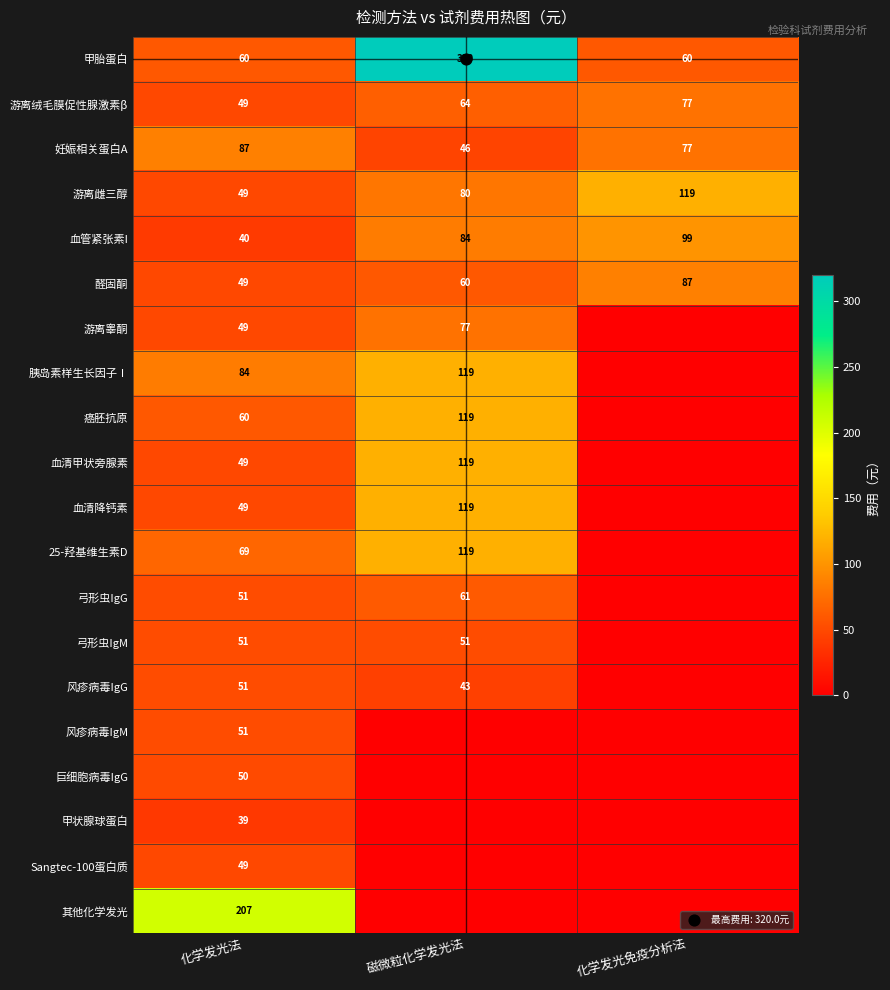

Rank the series at 磁微粒化学发光法 from lowest to highest value.

风疹病毒IgM, 巨细胞病毒IgG, 甲状腺球蛋白, Sangtec-100蛋白质, 其他化学发光, 风疹病毒IgG, 妊娠相关蛋白A, 弓形虫IgM, 醛固酮, 弓形虫IgG, 游离绒毛膜促性腺激素β, 游离睾酮, 游离雌三醇, 血管紧张素I, 胰岛素样生长因子Ⅰ, 癌胚抗原, 血清甲状旁腺素, 血清降钙素, 25-羟基维生素D, 甲胎蛋白